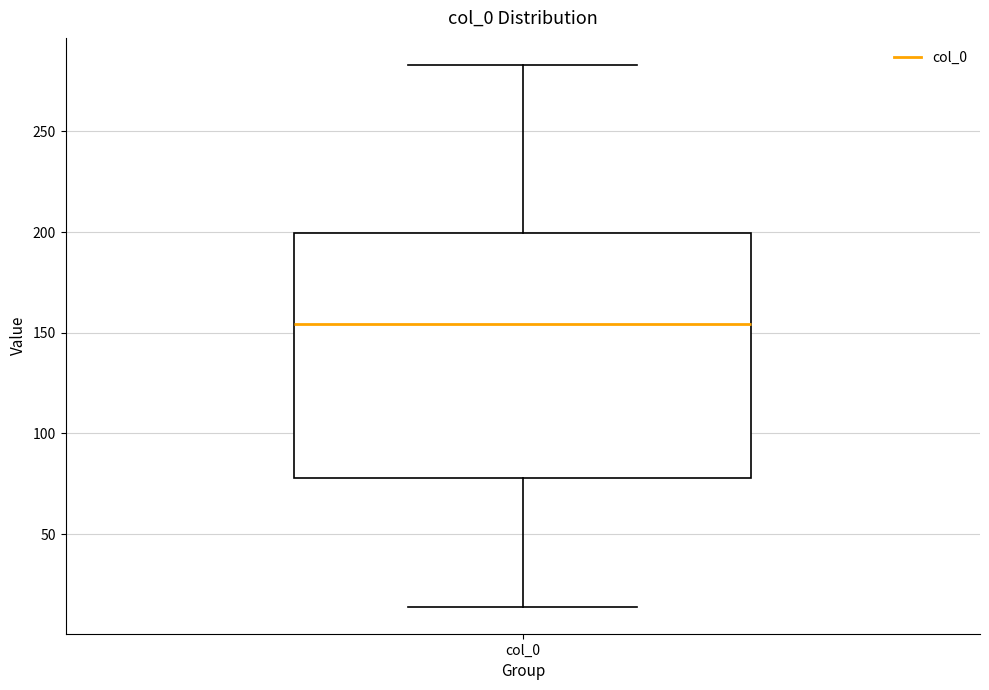

Where does the lower whisker of the box for col_0 end on the y-axis? The values are not printed on the chart, so give them approximately, as read against the axis.

15